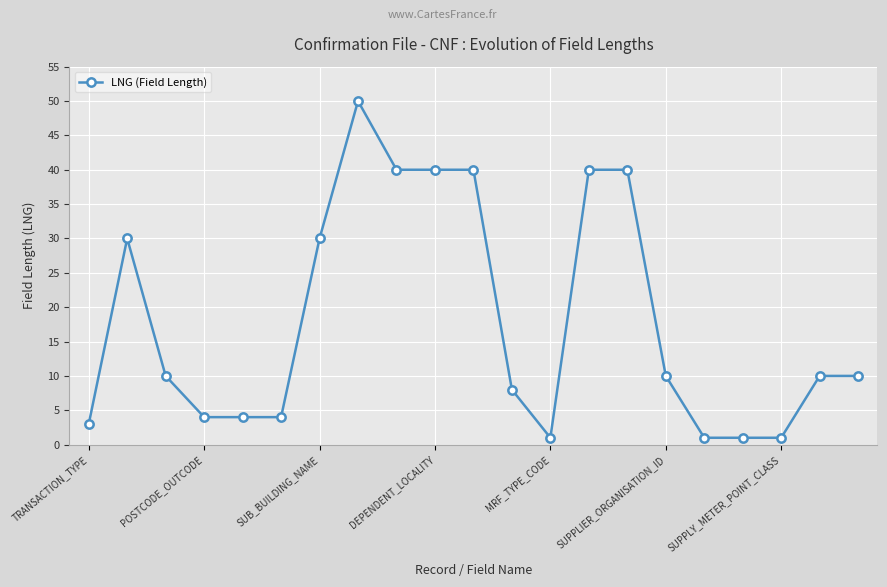

Does the chart have visible grid lines?

Yes